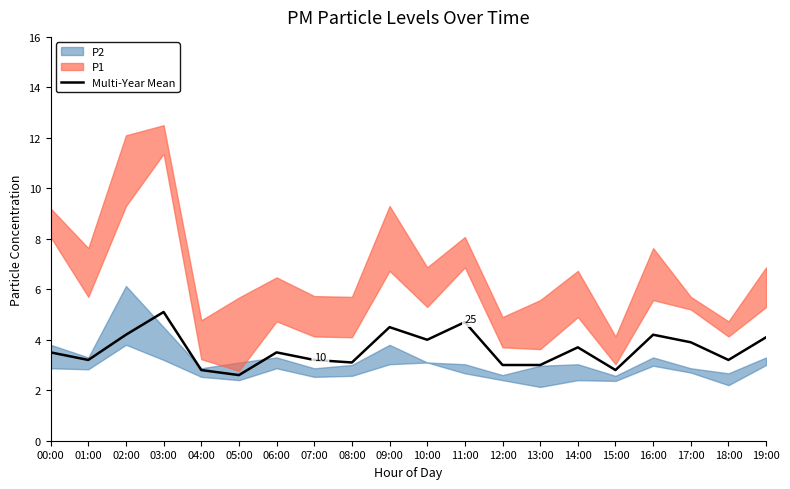

Reading left to right, extract all data points from this chart.

00:00=3.5	01:00=3.2	02:00=4.2	03:00=5.1	04:00=2.8	05:00=2.6	06:00=3.5	07:00=3.2	08:00=3.1	09:00=4.5	10:00=4.0	11:00=4.7	12:00=3.0	13:00=3.0	14:00=3.7	15:00=2.8	16:00=4.2	17:00=3.9	18:00=3.2	19:00=4.1